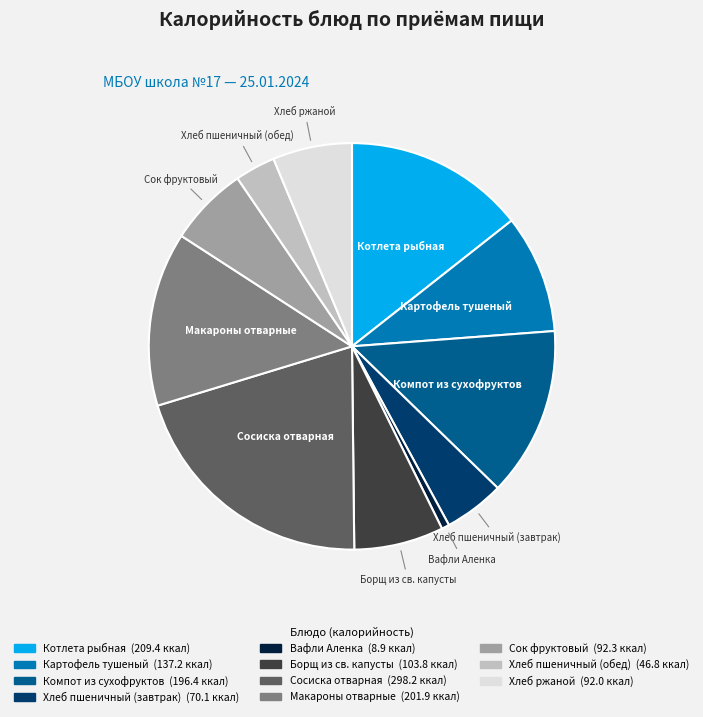

What is the ratio of the value at Хлеб пшеничный (завтрак) to the value at Вафли Аленка?

7.9